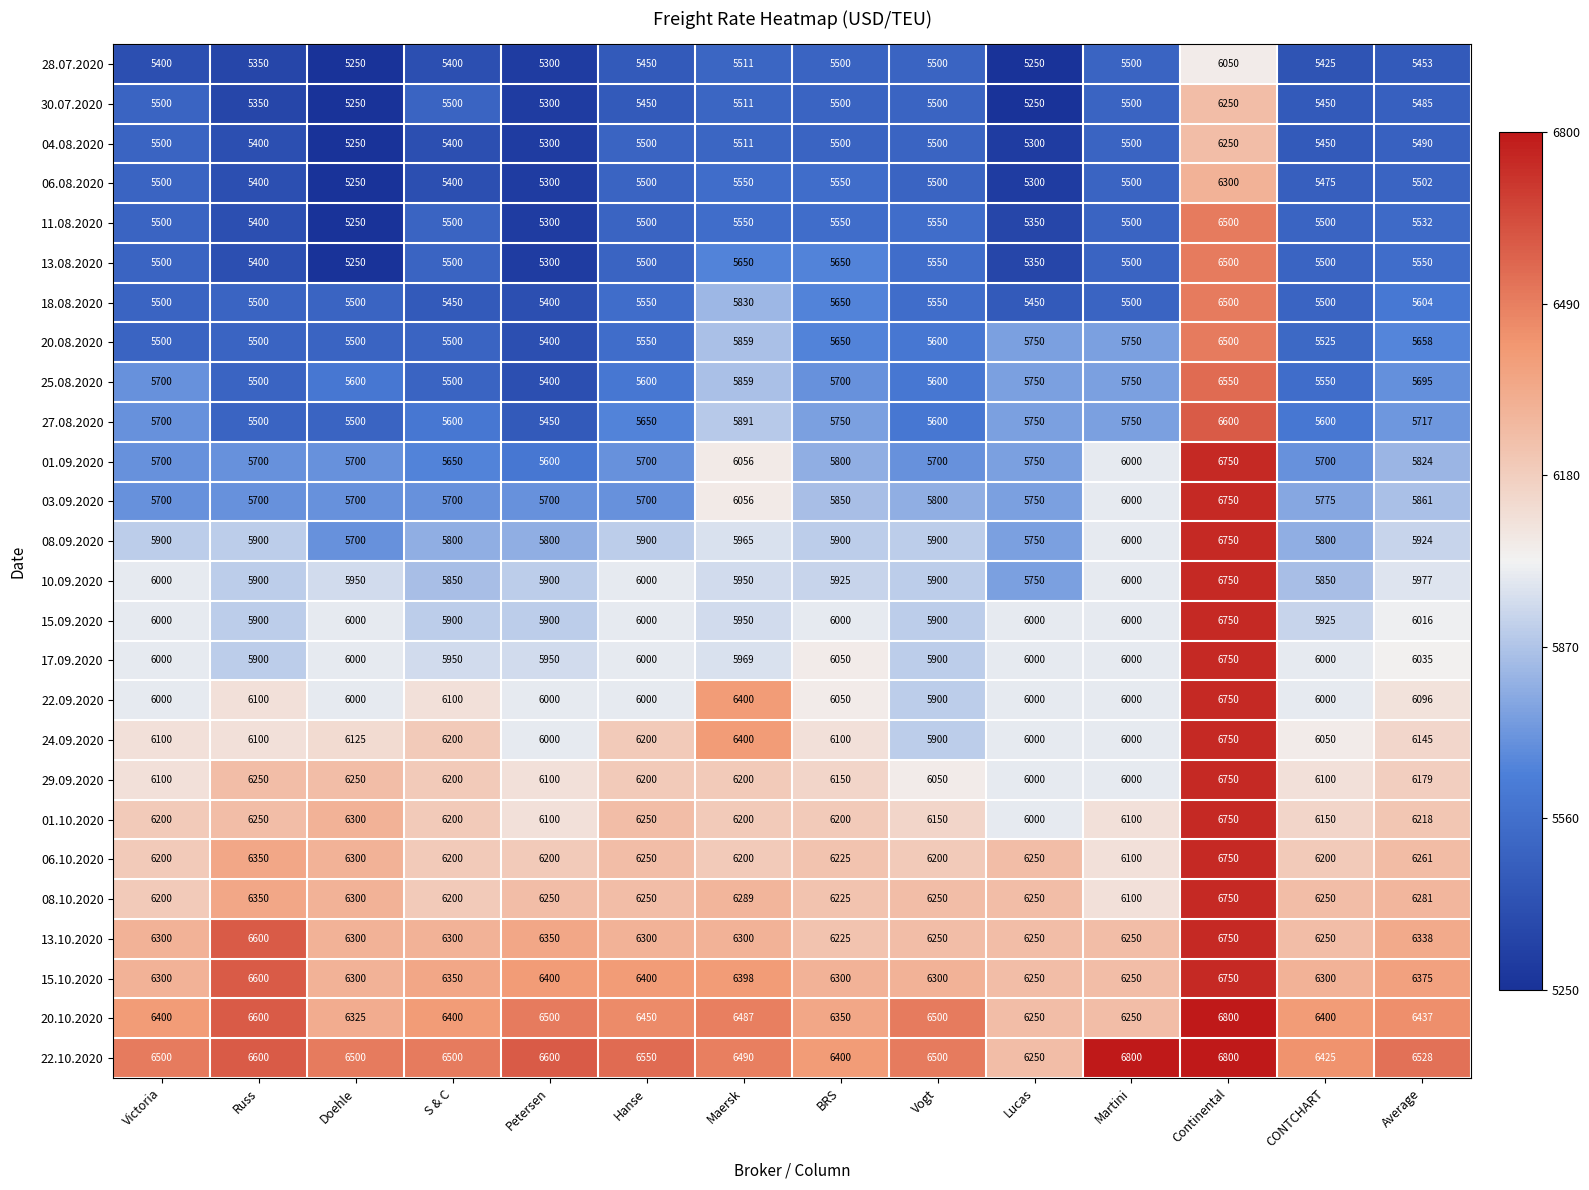

What is the minimum value for 04.08.2020?

5250